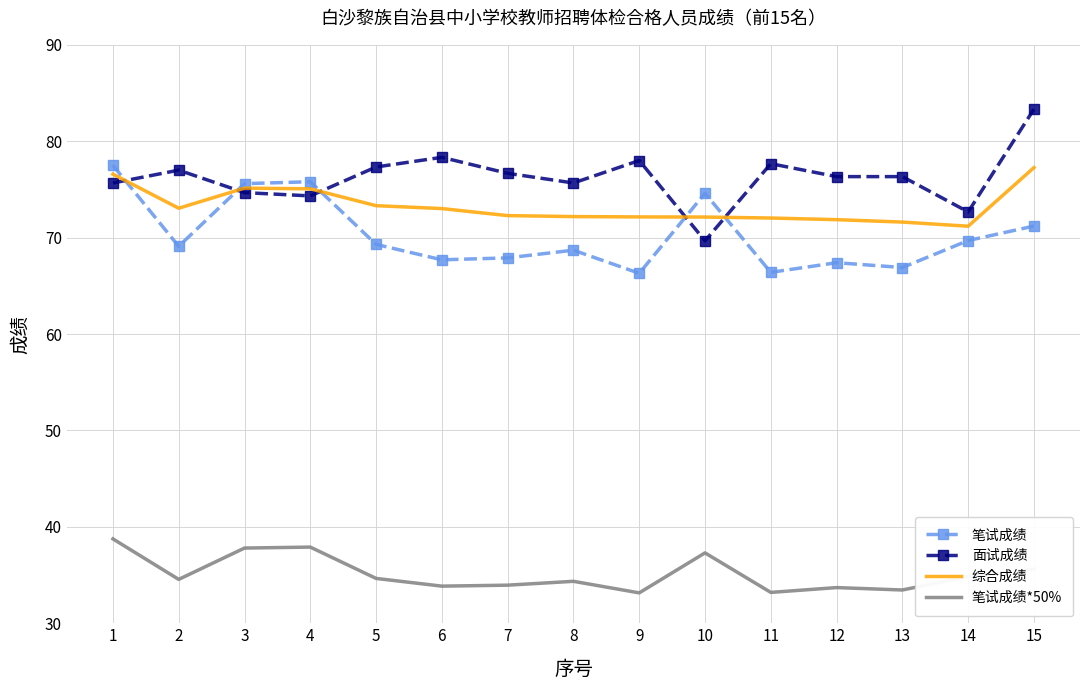

Where is the first local minimum for 综合成绩?

2